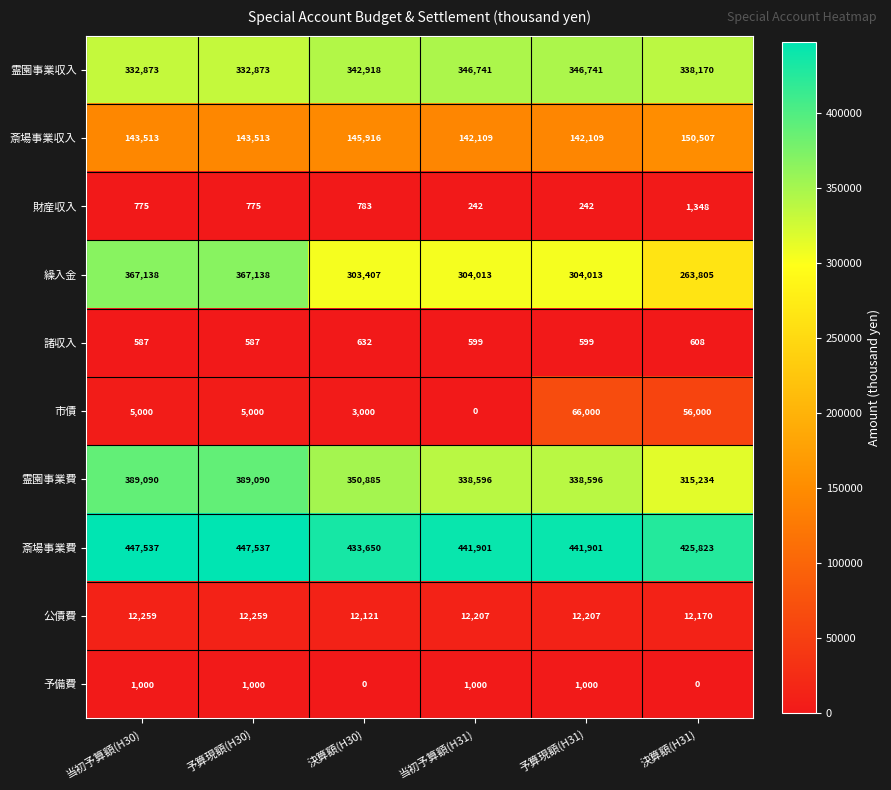

Count the 霊園事業収入 values in the range 332873 to 346741.

6